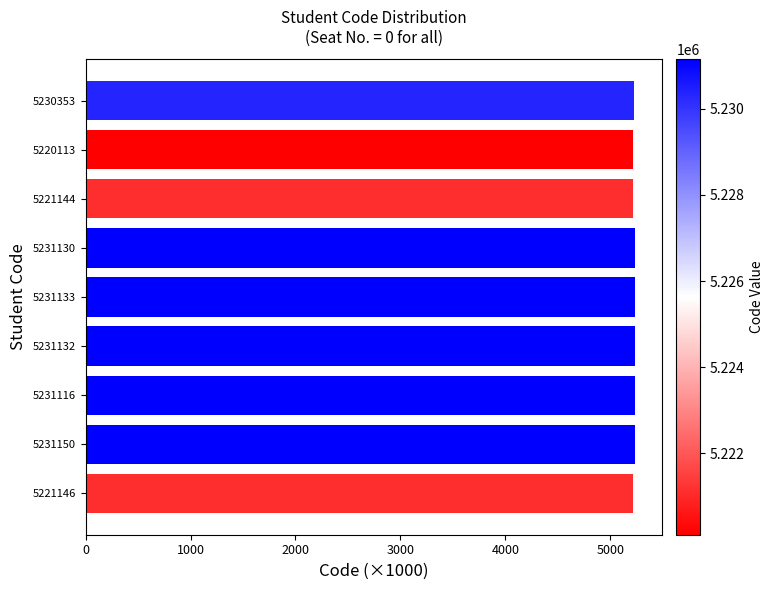

What is the average value?

5227.6